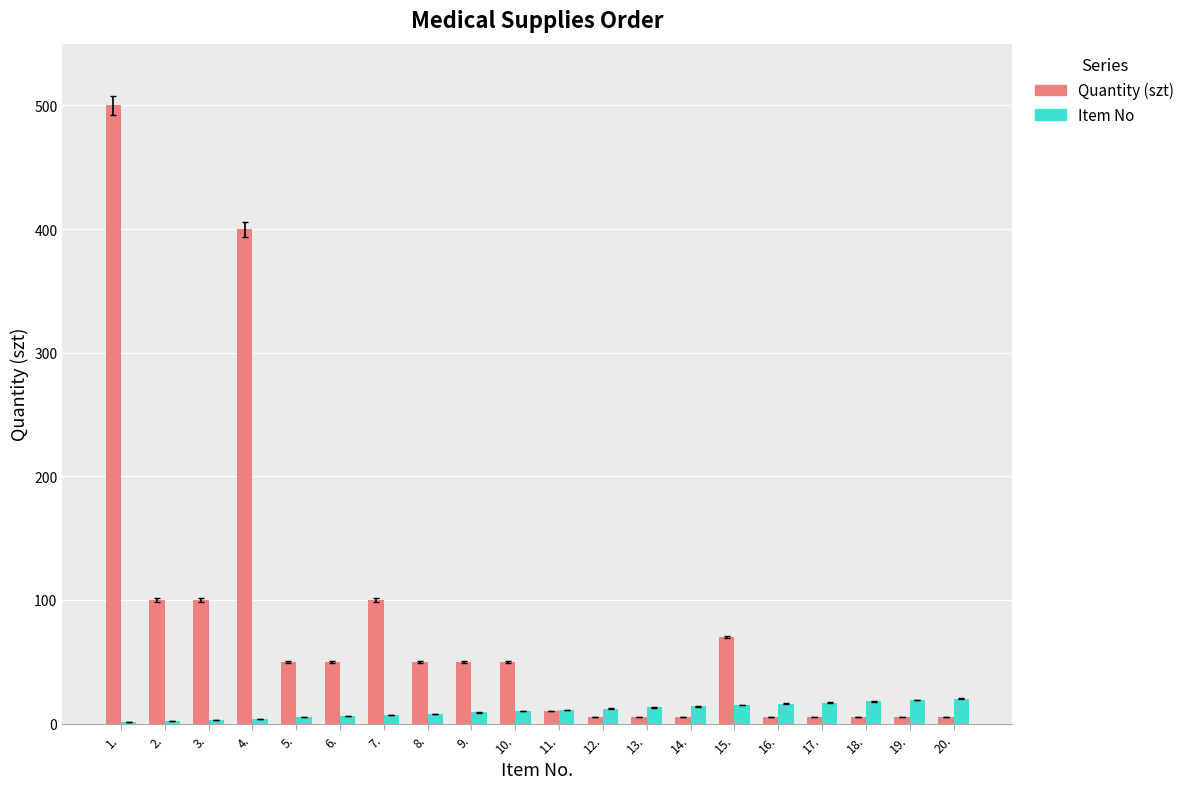

What is the sum of all Quantity (szt) values?

1570